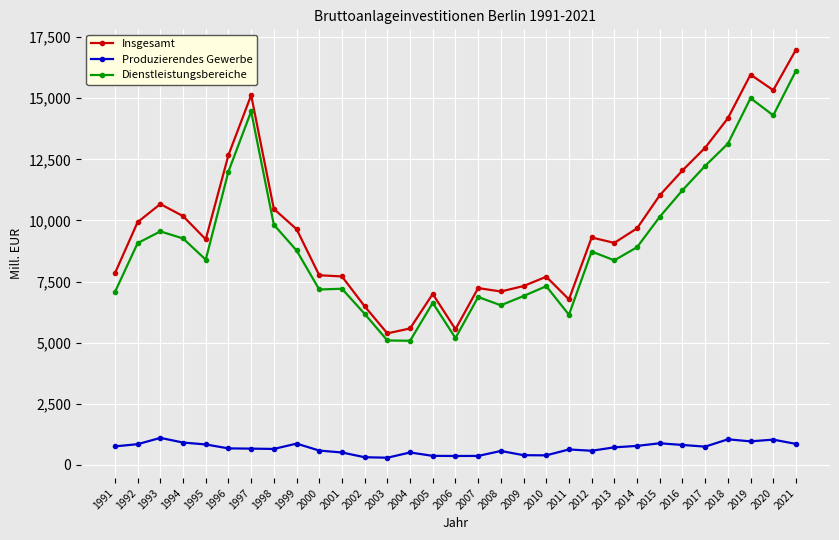

What are all the series names shown in the legend?

Insgesamt, Produzierendes Gewerbe, Dienstleistungsbereiche